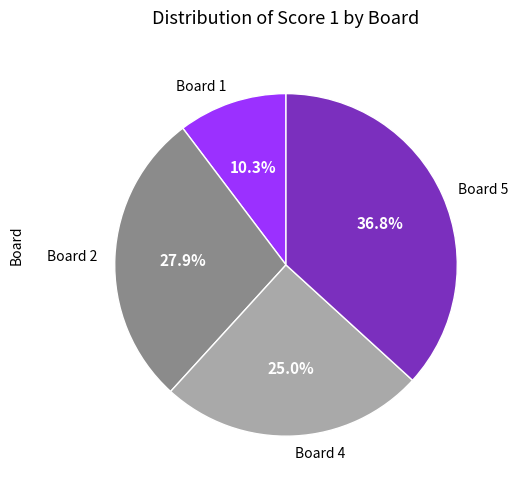

How many segments does this pie chart have?

4